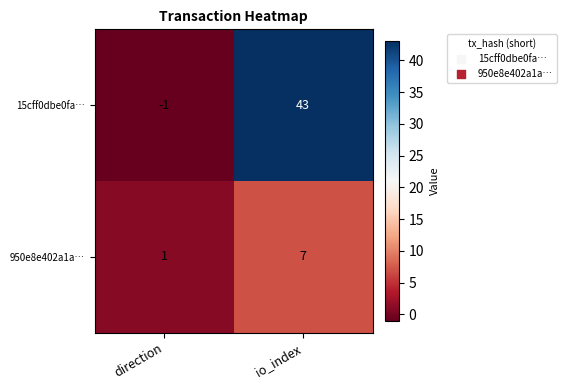

The value of 950e8e402a1a… at io_index is 10. True or false?

False